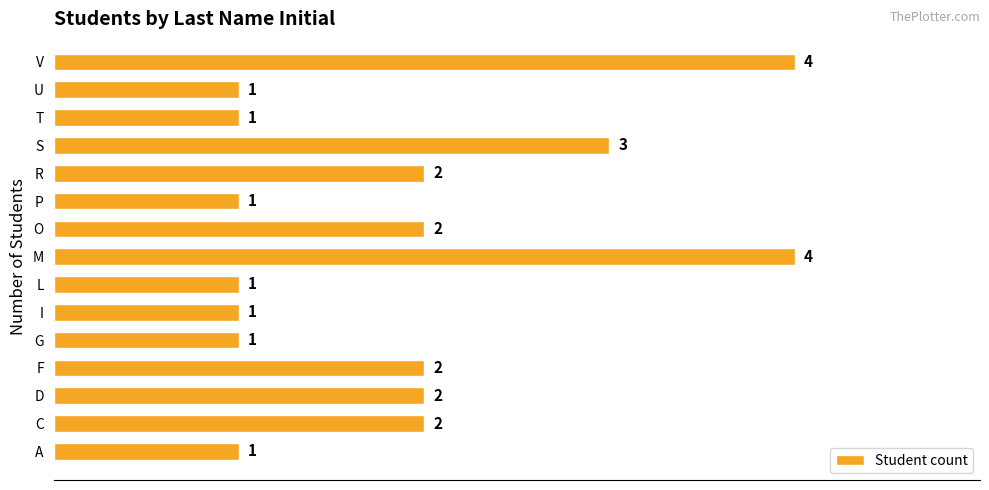

Is it true that the value at U is 2?

False